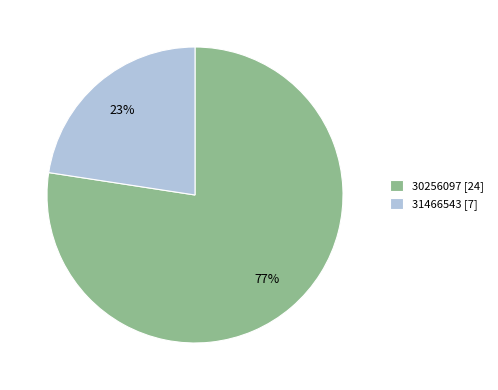

How many segments does this pie chart have?

2